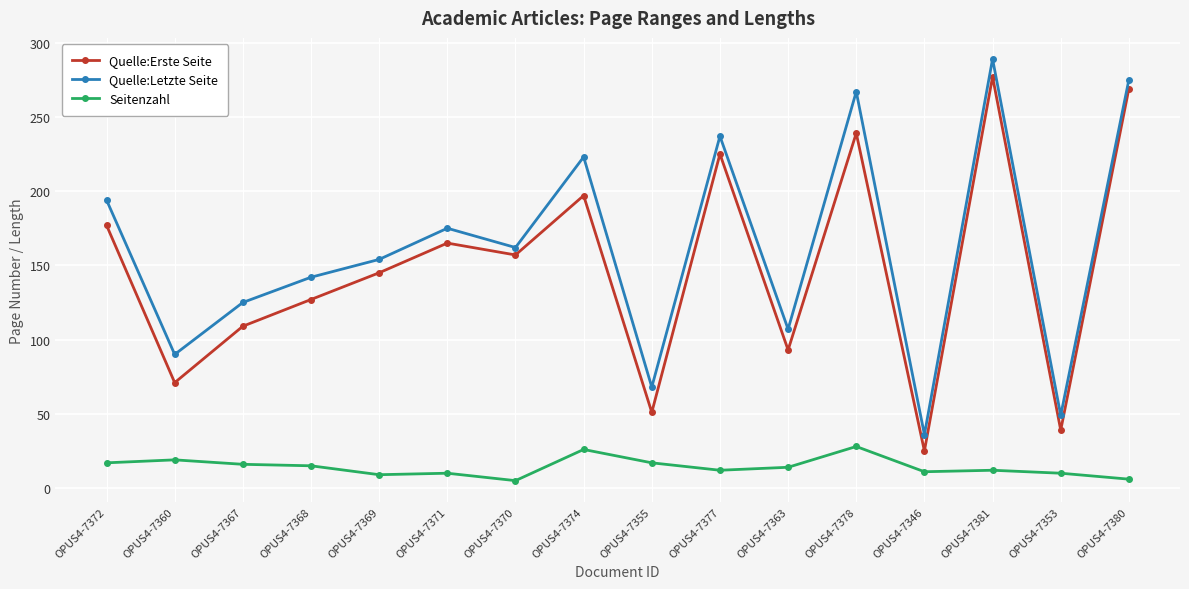

How many lines are shown in the chart?

3